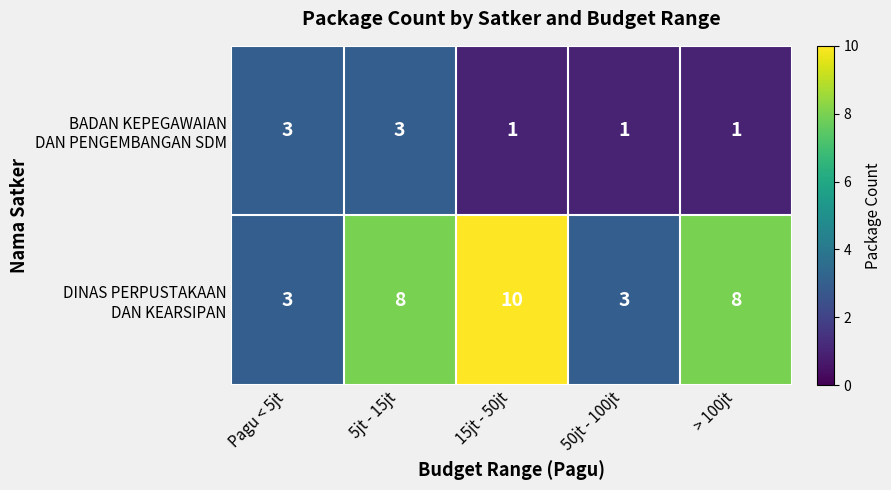

At how many categories does at least one series exceed 6?

3